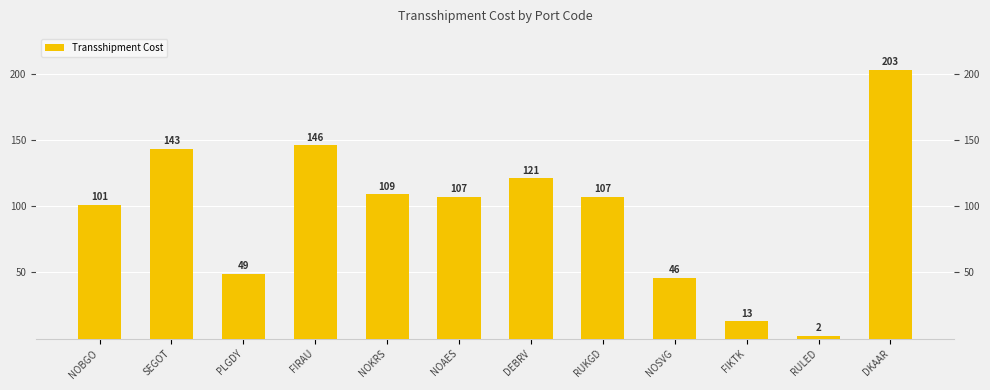

The value at NOAES is 107. True or false?

True